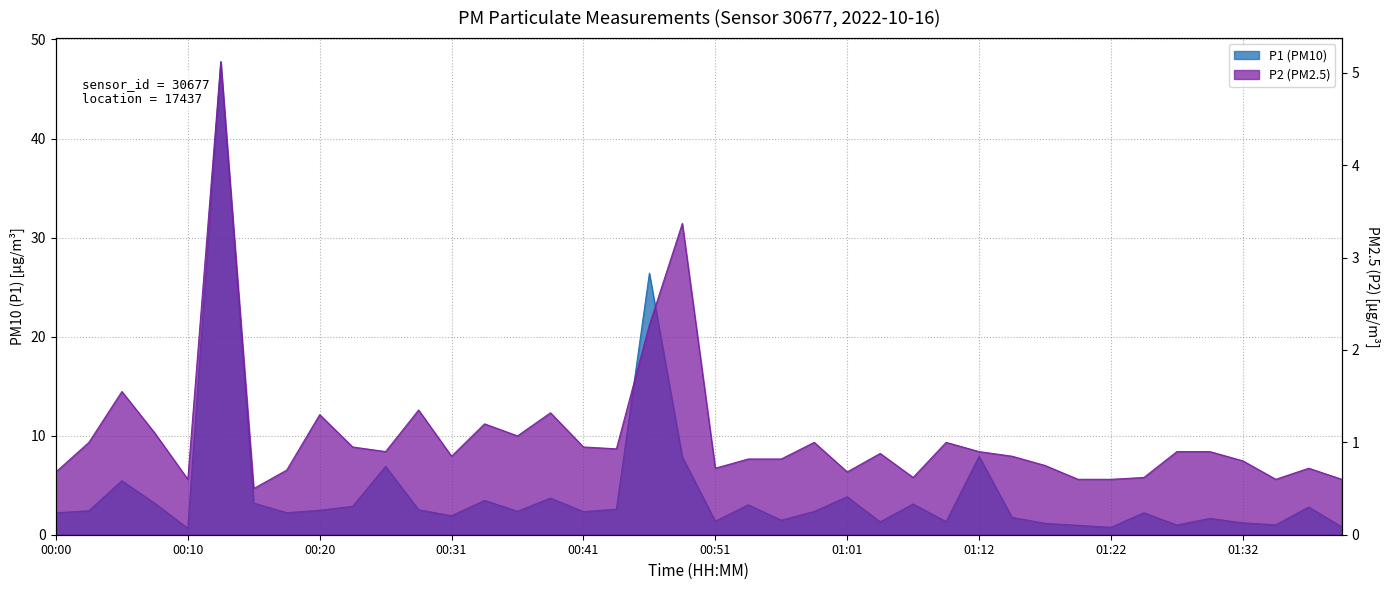

Count the number of data series in this chart.

2